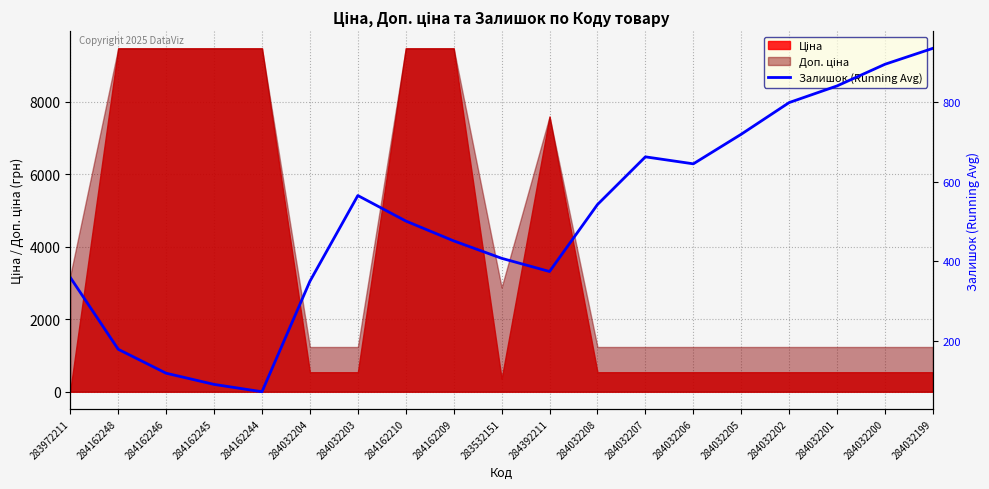

At which label does the data first exceed 501?

284032203